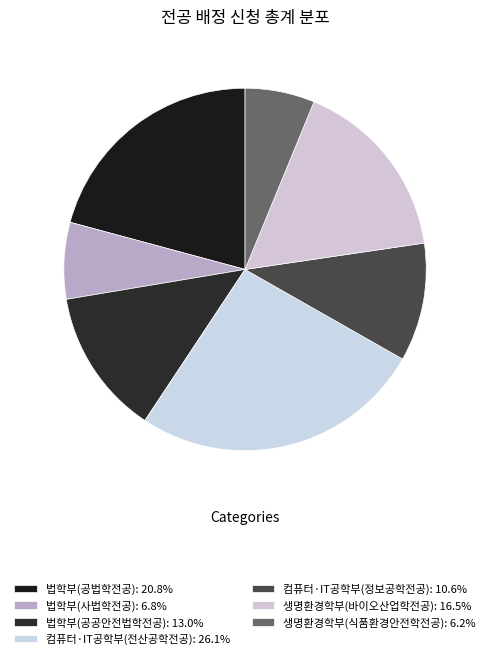

To the nearest percent, what percentage of the pie is 컴퓨터·IT공학부(전산공학전공)?

26%